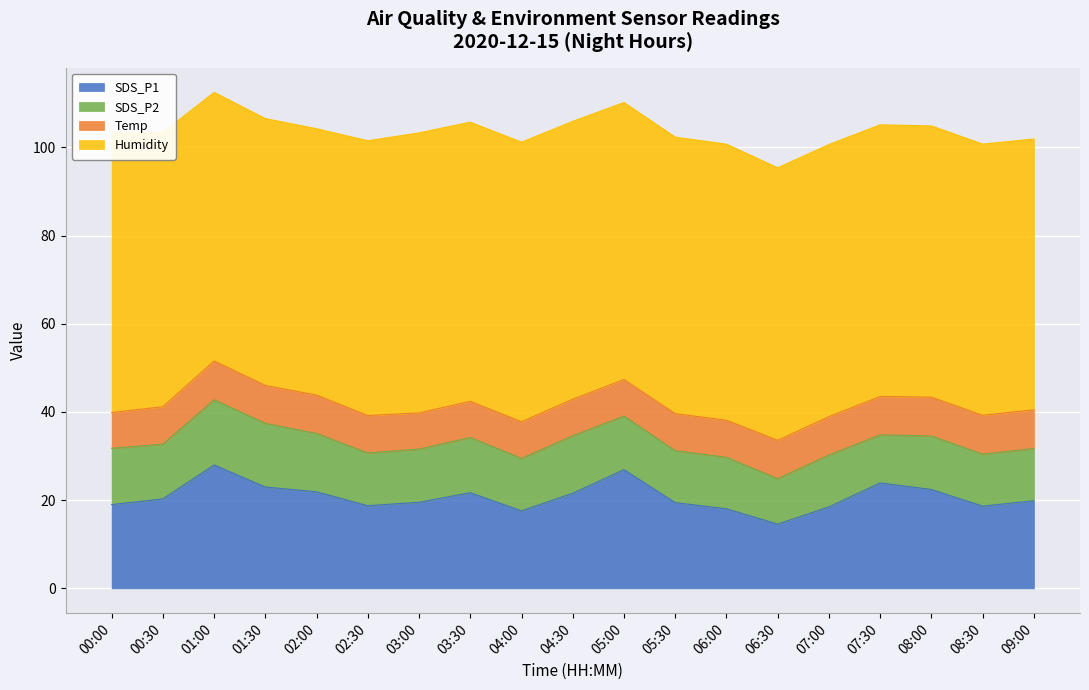

Rank the series at 01:00 from highest to lowest value.

Humidity, SDS_P1, SDS_P2, Temp